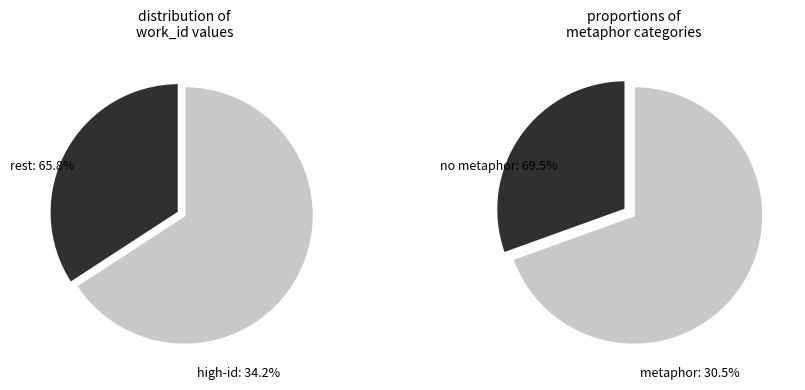

The 15159 slice represents 6% of the pie. True or false?

False